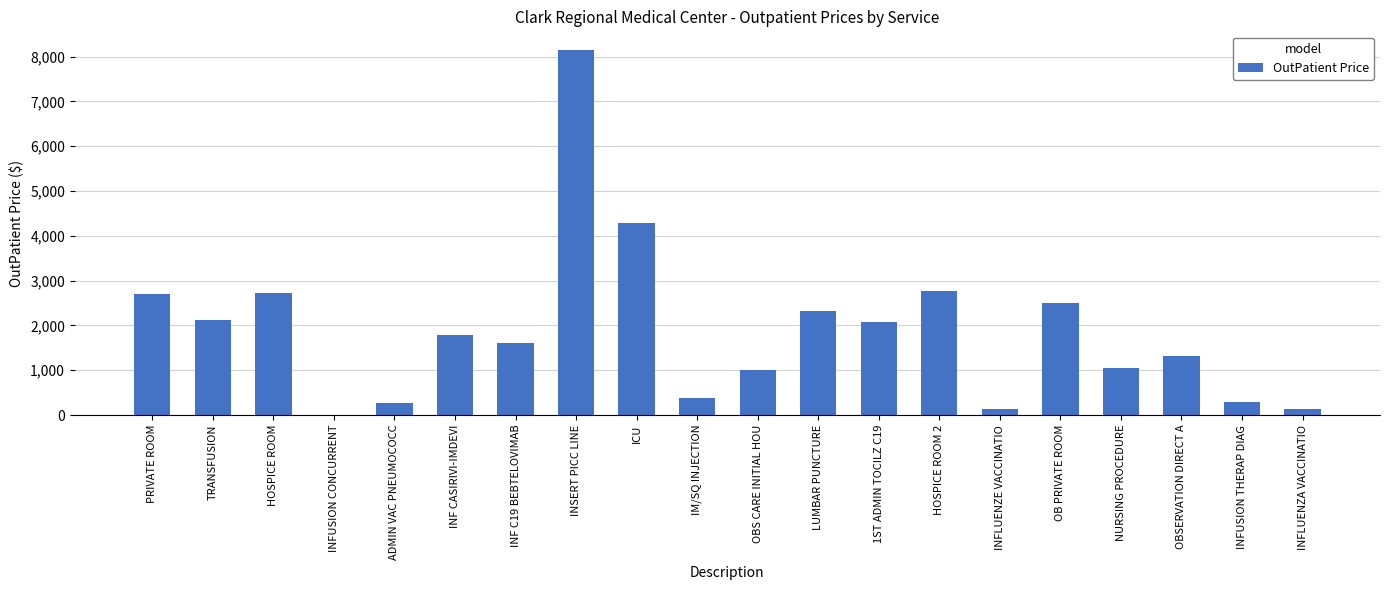

Where does the data first go above 1778?

PRIVATE ROOM